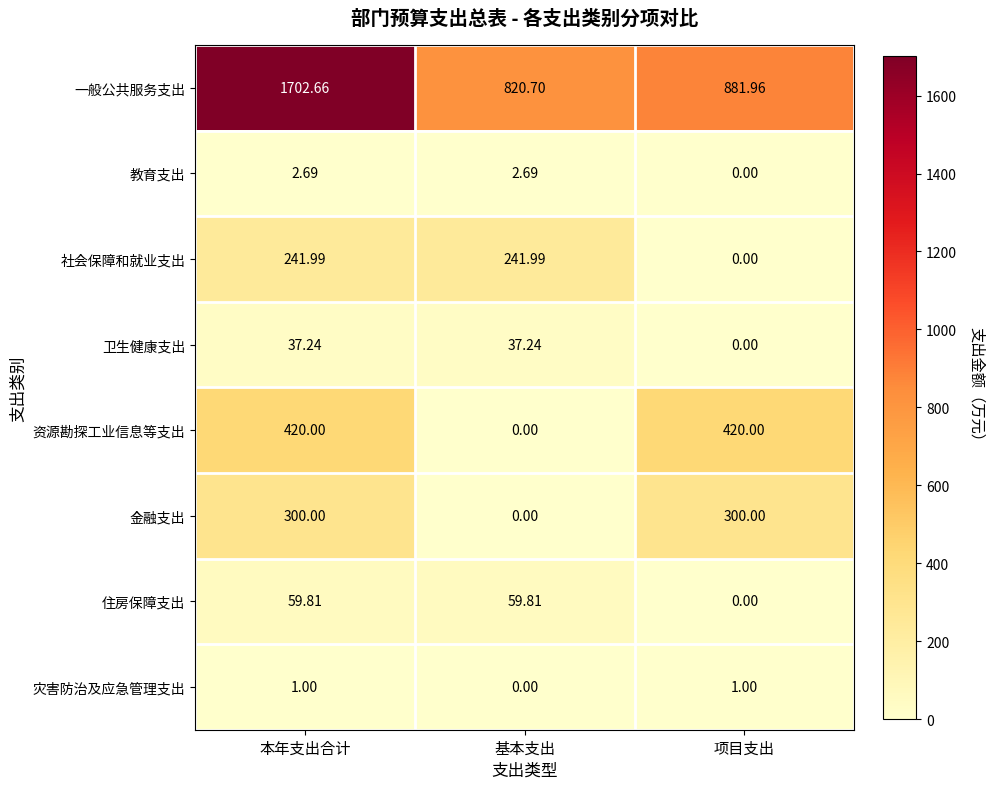

Which series changed the most between 本年支出合计 and 项目支出?

一般公共服务支出